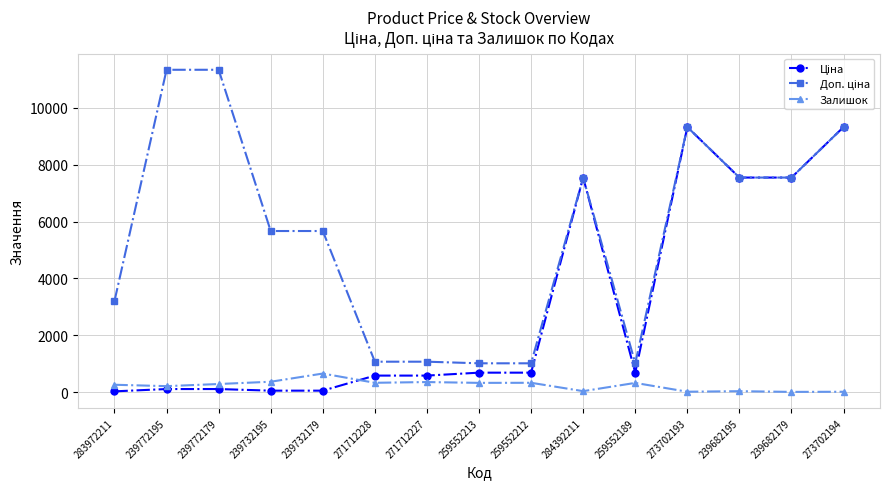

What is the maximum value shown in the chart?

11334.0